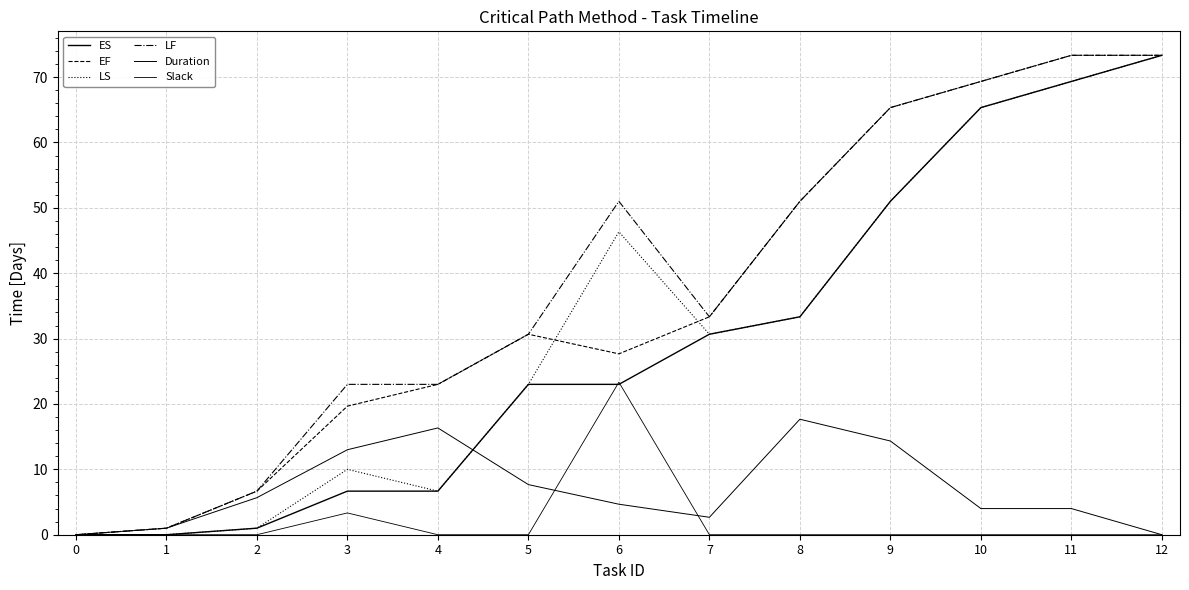

How many lines are shown in the chart?

6